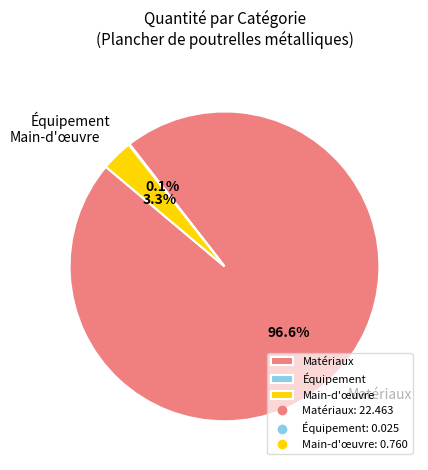

Is there any slice that represents more than half of the pie?

Yes